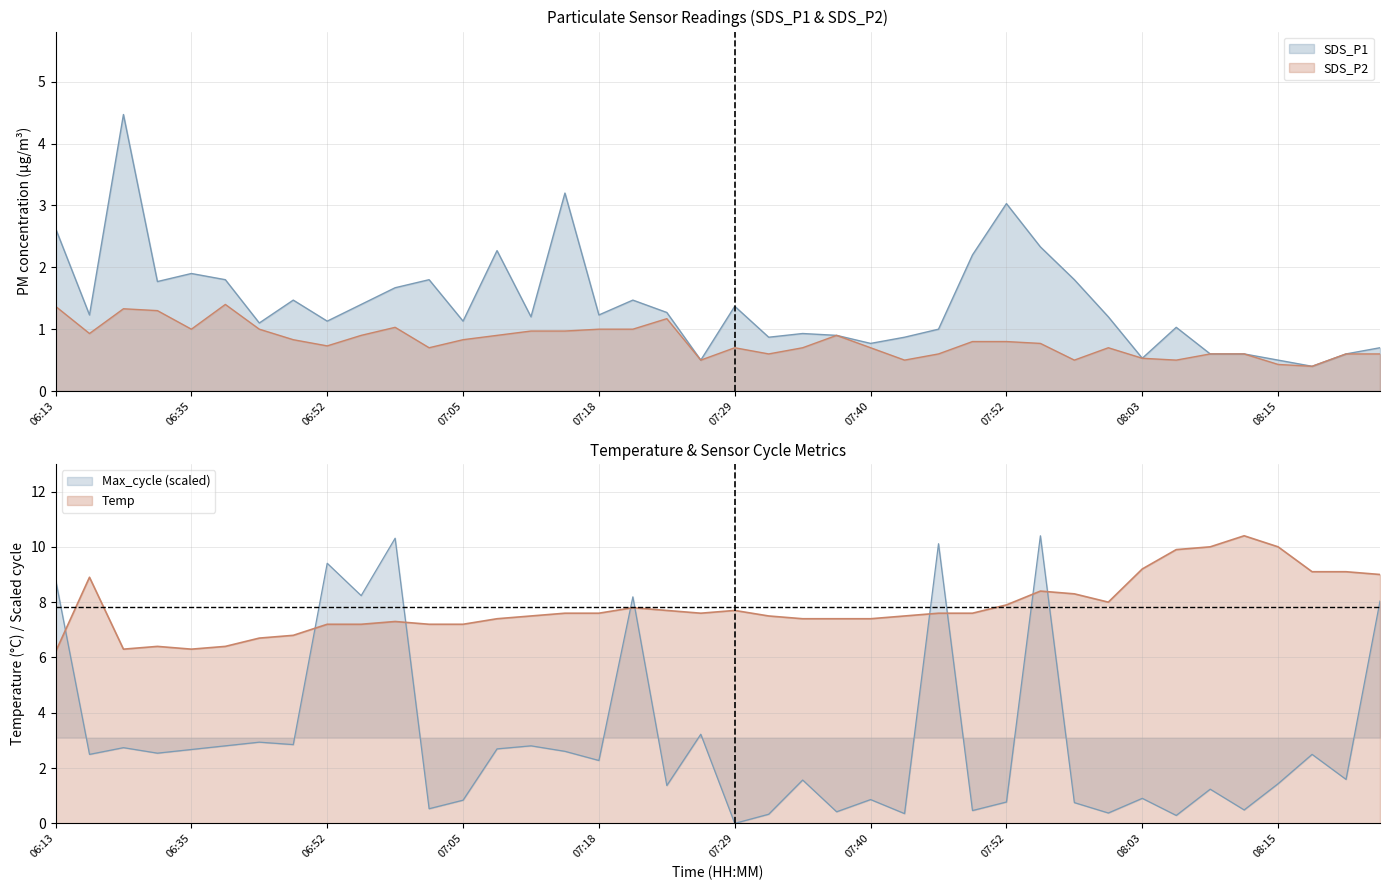

Is it true that SDS_P2 equals 1.0 at 07:16?

True